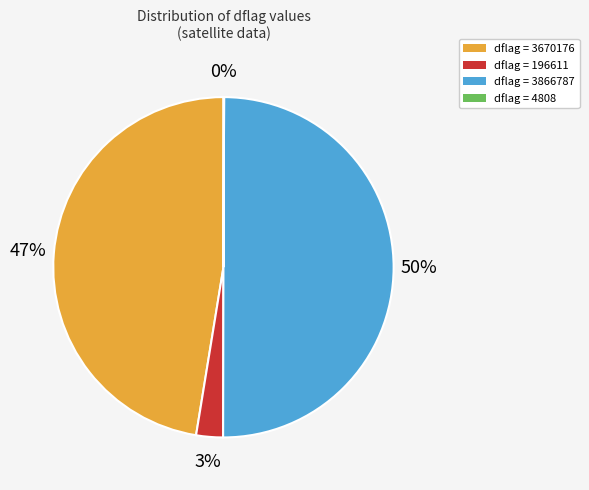

Which slice is the largest?

dflag = 3866787